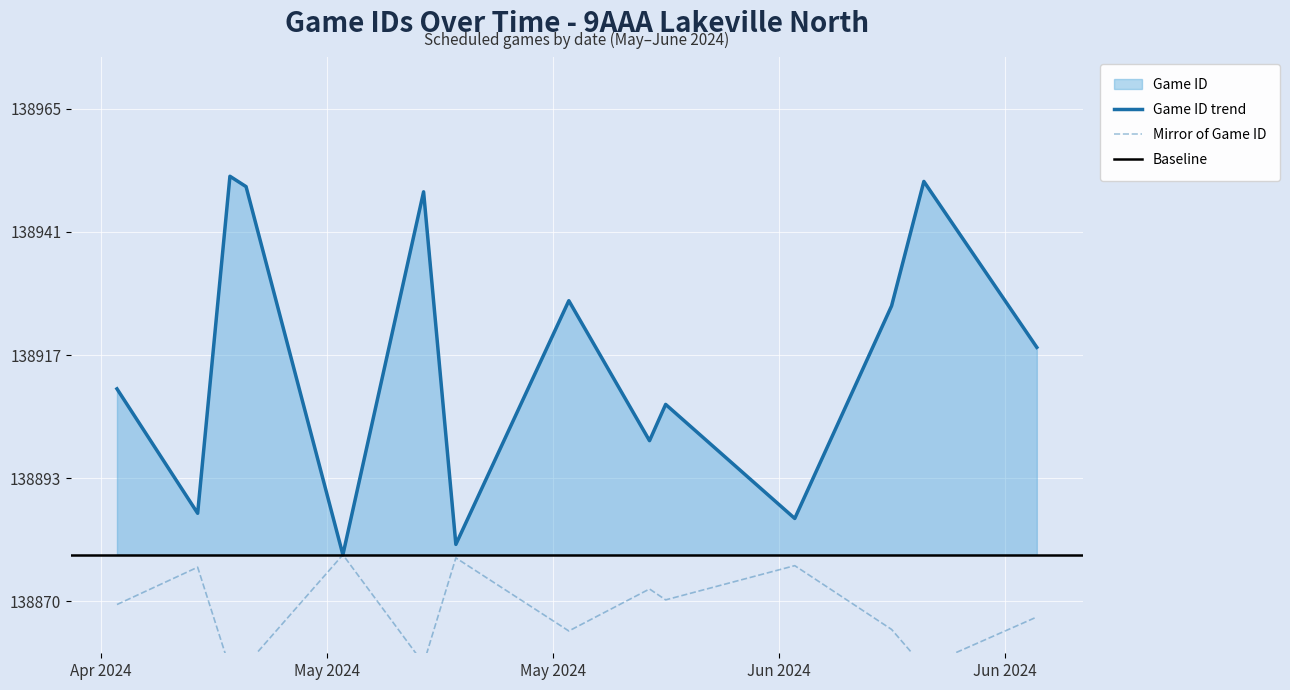

How many interior local peaks (higher than both neighbors) does the data have?

5